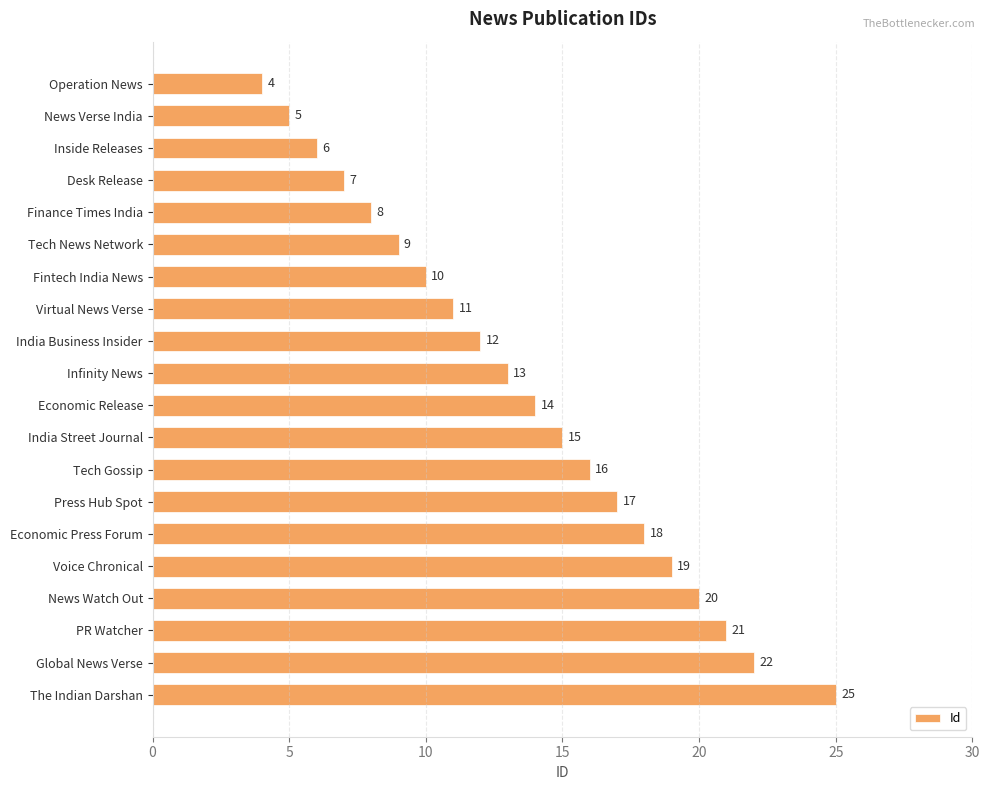

What is the change in value from Fintech India News to Infinity News?

+3